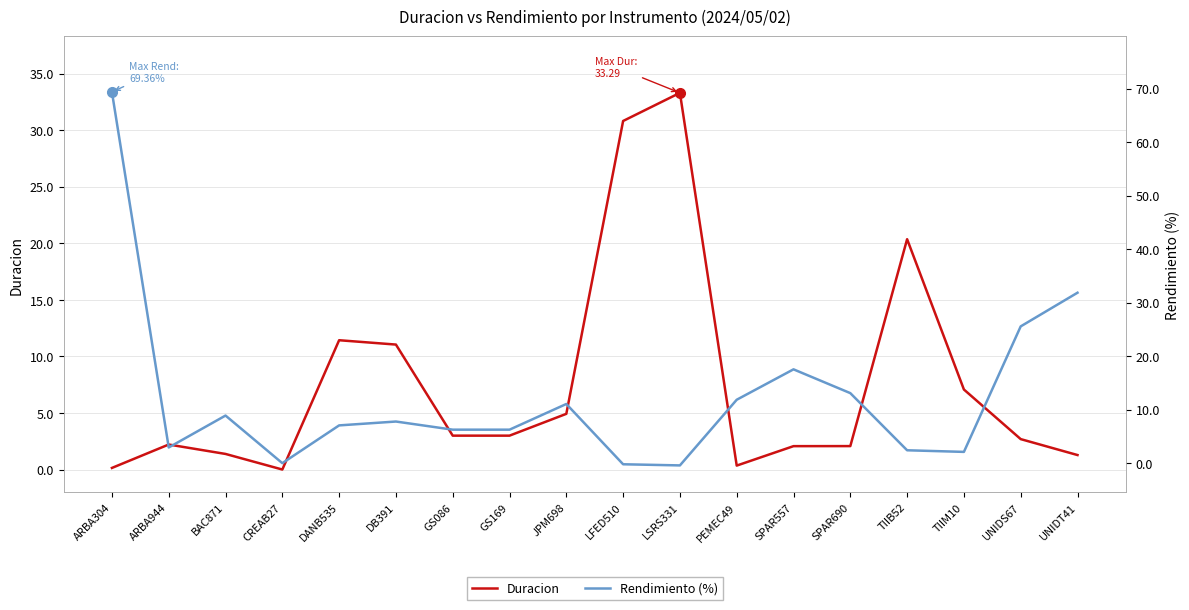

What is the label of the 2nd point from the left?

ARBA944